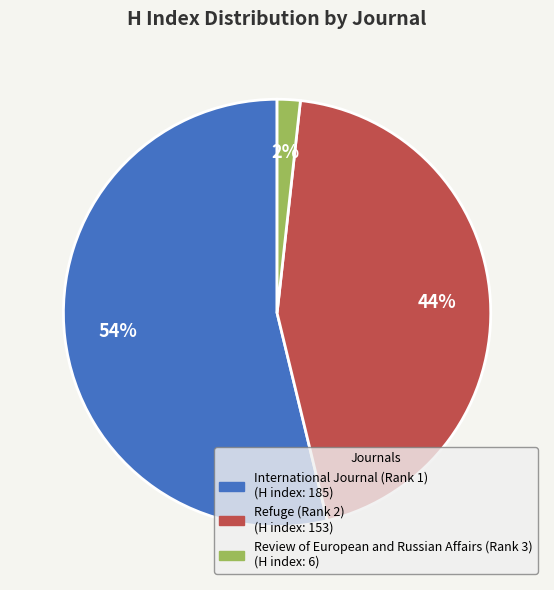

Combined, do Review of European and Russian Affairs (Rank 3) and Refuge (Rank 2) account for over 50%?

No